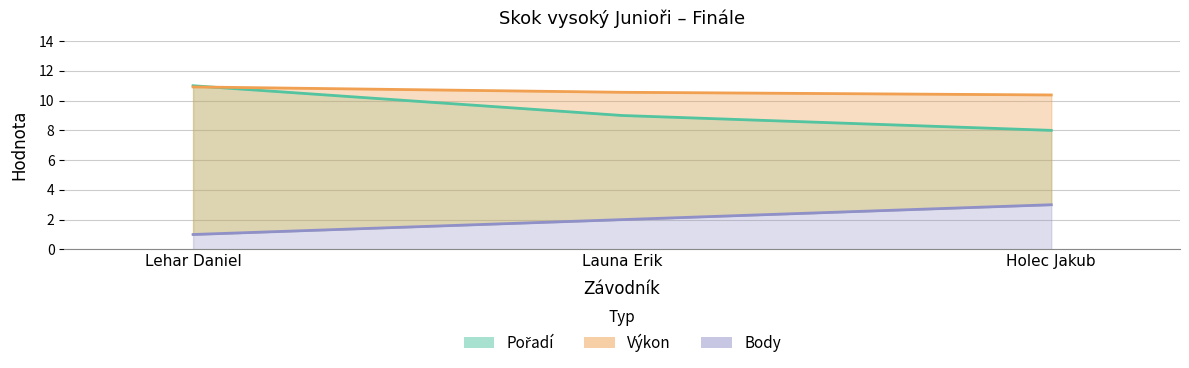

What are all the series names shown in the legend?

Pořadí, Výkon, Body